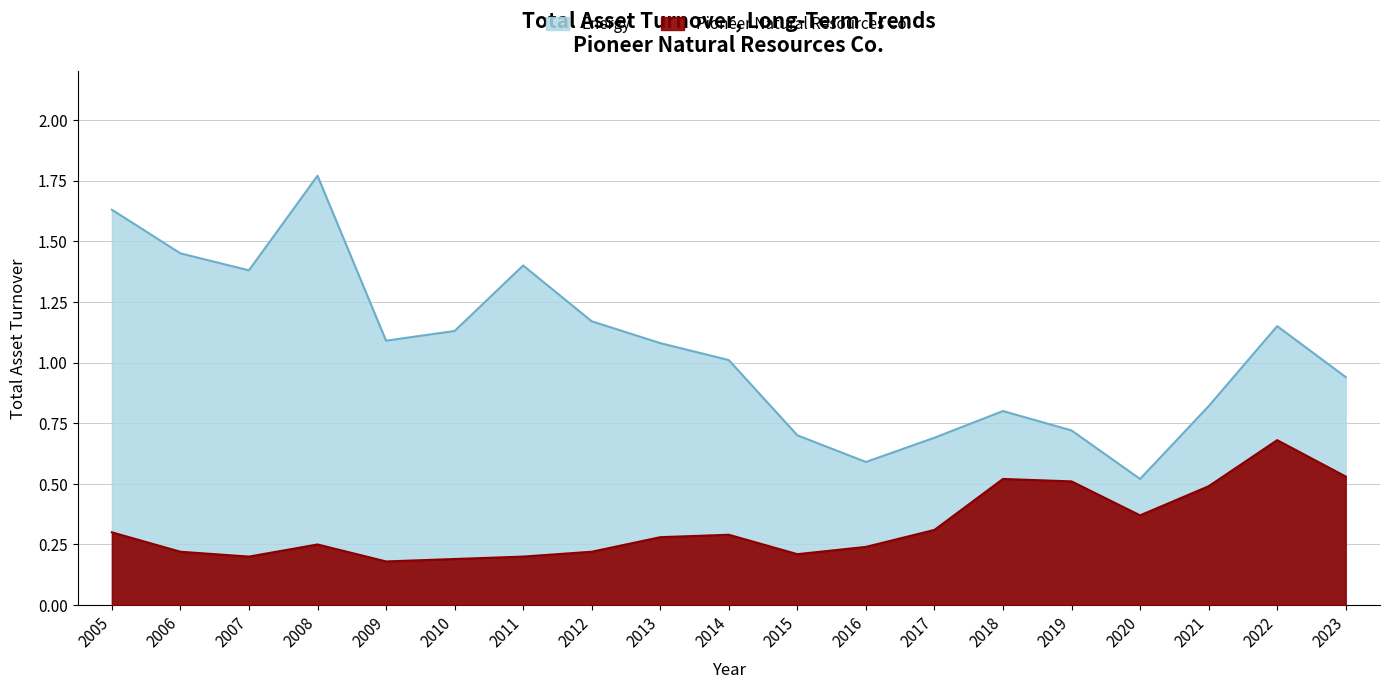

Which series changed the most between 2005 and 2014?

Energy